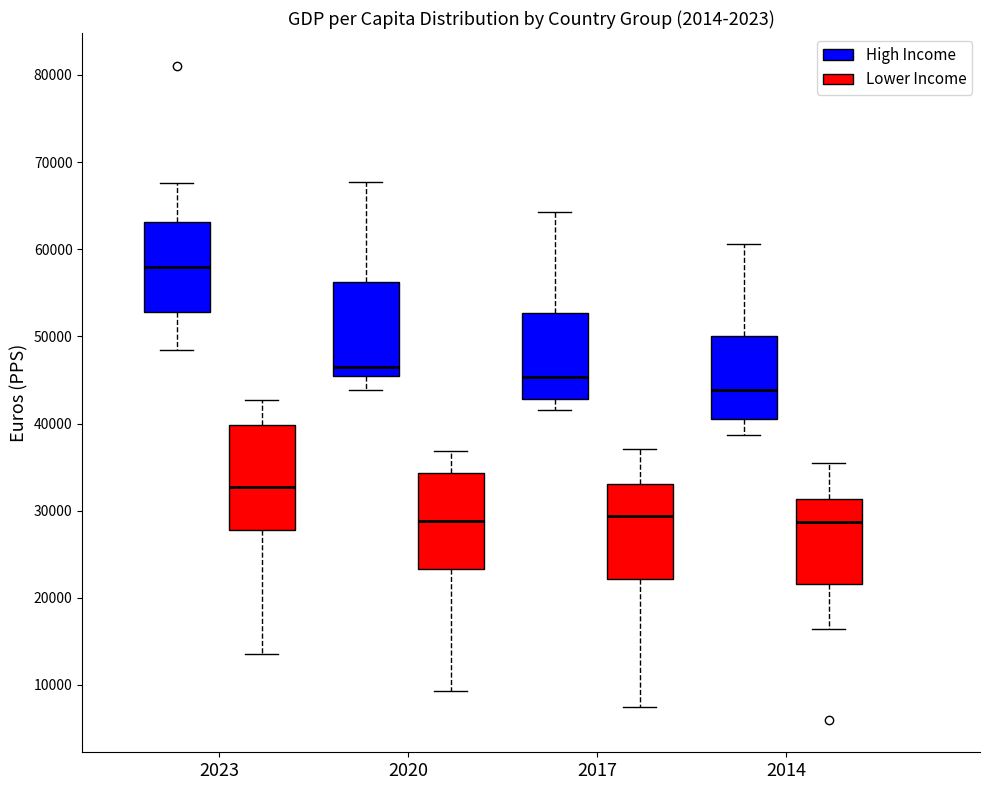

Reading left to right, transcribe this box plot: for each box, give where its median line is, the range the box spans, and where its two whiskers end, as read against the y-axis. The values are not printed on the chart, so give them approximately, as read against the axis.

2023 (High Income): median 58000, box 53000 to 63000, whiskers 48000 to 68000
2023 (Lower Income): median 33000, box 28000 to 40000, whiskers 14000 to 43000
2020 (High Income): median 47000, box 45000 to 56000, whiskers 44000 to 68000
2020 (Lower Income): median 29000, box 23000 to 34000, whiskers 9000 to 37000
2017 (High Income): median 45000, box 43000 to 53000, whiskers 42000 to 64000
2017 (Lower Income): median 29000, box 22000 to 33000, whiskers 7000 to 37000
2014 (High Income): median 44000, box 41000 to 50000, whiskers 39000 to 61000
2014 (Lower Income): median 29000, box 22000 to 31000, whiskers 16000 to 35000